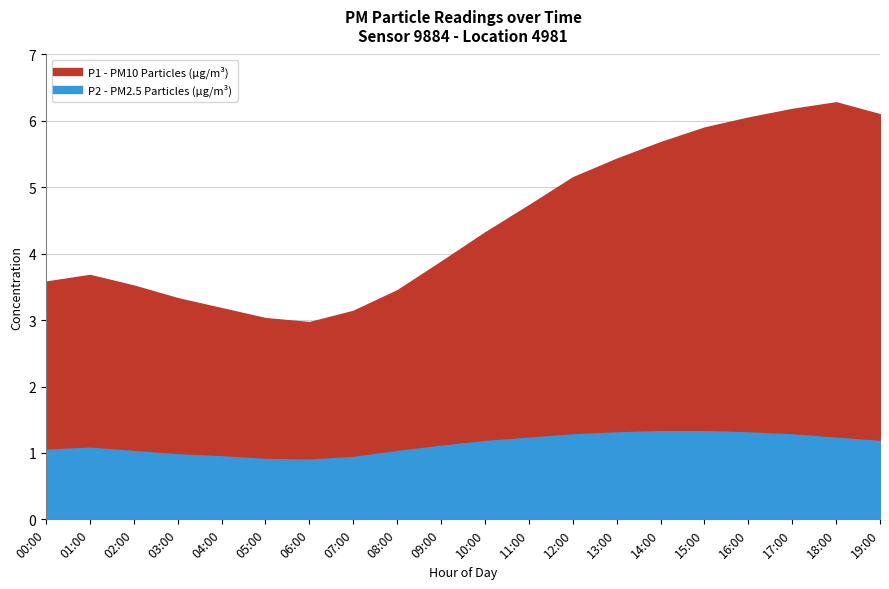

True or false: P1 has more than 1 interior local peaks.

True